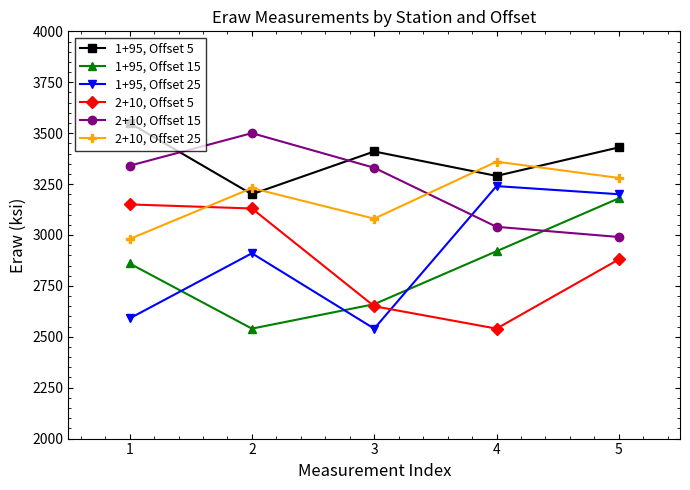

True or false: 2+10, Offset 25 and 1+95, Offset 15 cross at least once.

False